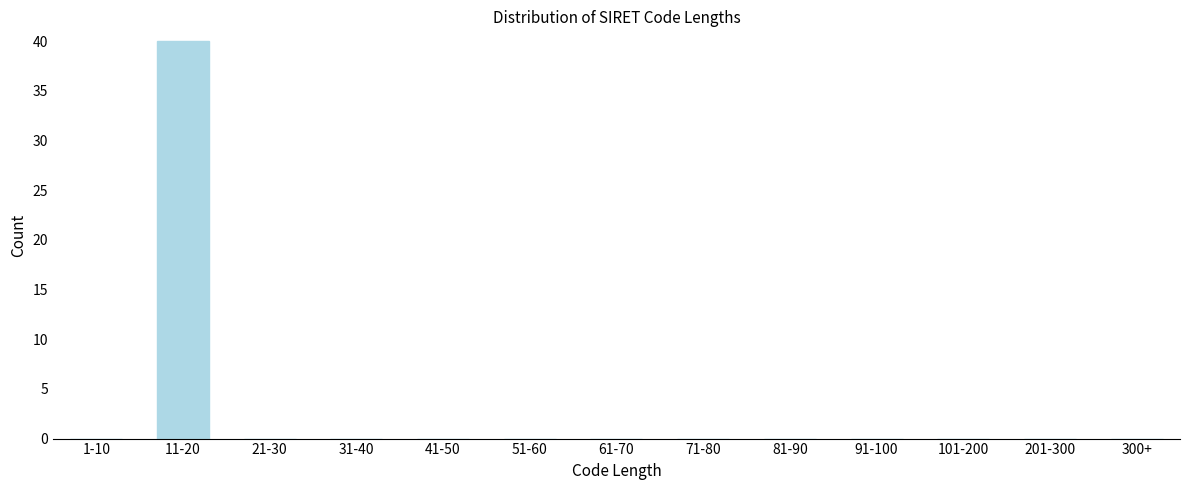

Reading left to right, list all the values displayed in this chart.

1-10=0	11-20=40	21-30=0	31-40=0	41-50=0	51-60=0	61-70=0	71-80=0	81-90=0	91-100=0	101-200=0	201-300=0	300+=0